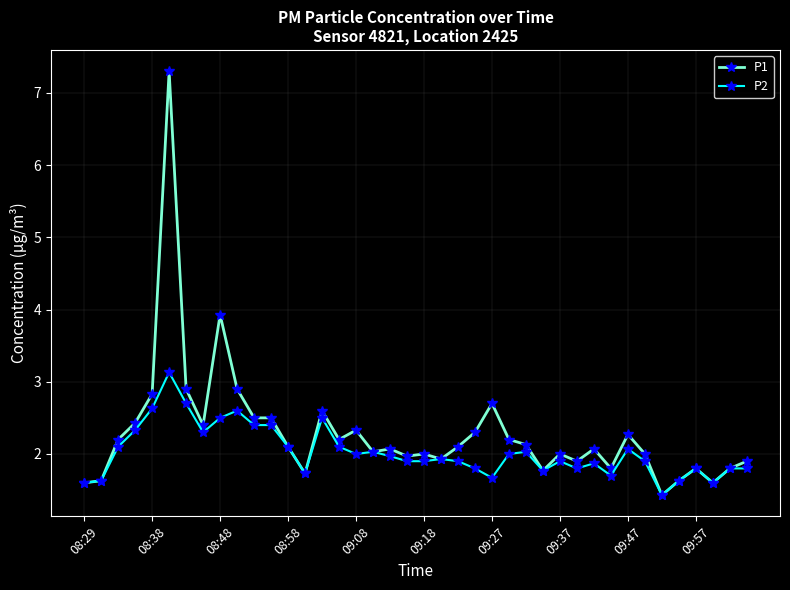

What is the value of the P2 point at the 1st from the left?

1.6